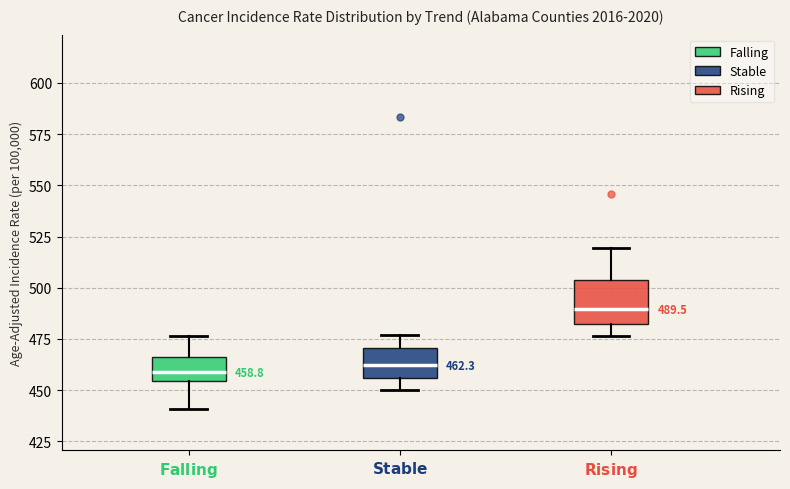

Which box is the tallest, from its lower edge to its upper edge?

$\bf{Rising}$